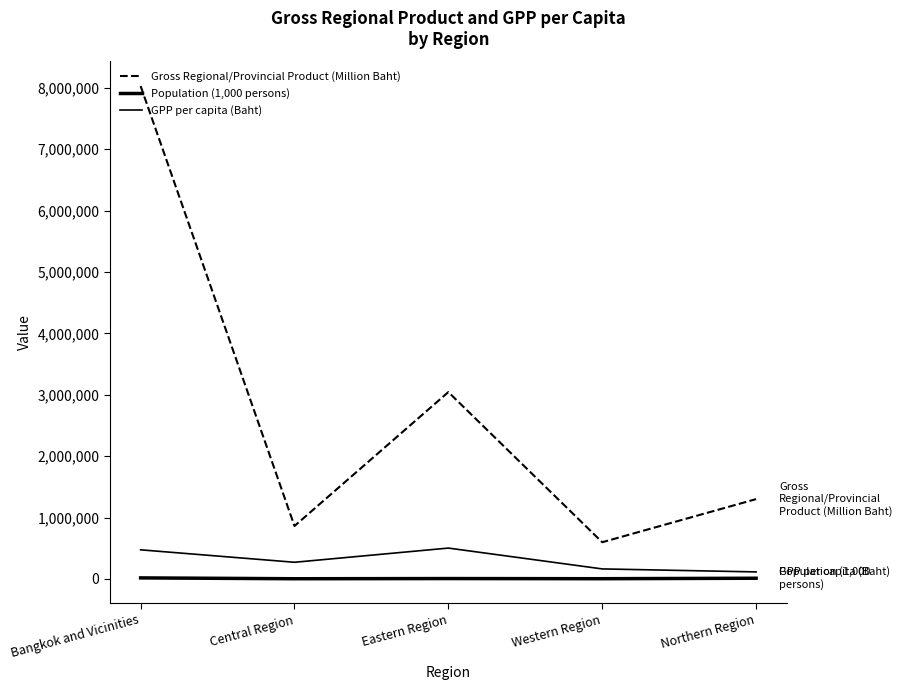

Reading right to left, transcribe all the data shown in this chart.

Gross Regional/Provincial Product (Million Baht): Northern Region=1299834	Western Region=597788	Eastern Region=3042916	Central Region=861896	Bangkok and Vicinities=8025935
Population (1,000 persons): Northern Region=11373	Western Region=3665	Eastern Region=6056	Central Region=3176	Bangkok and Vicinities=16932
GPP per capita (Baht): Northern Region=114287	Western Region=163129	Eastern Region=502471	Central Region=271360	Bangkok and Vicinities=474004